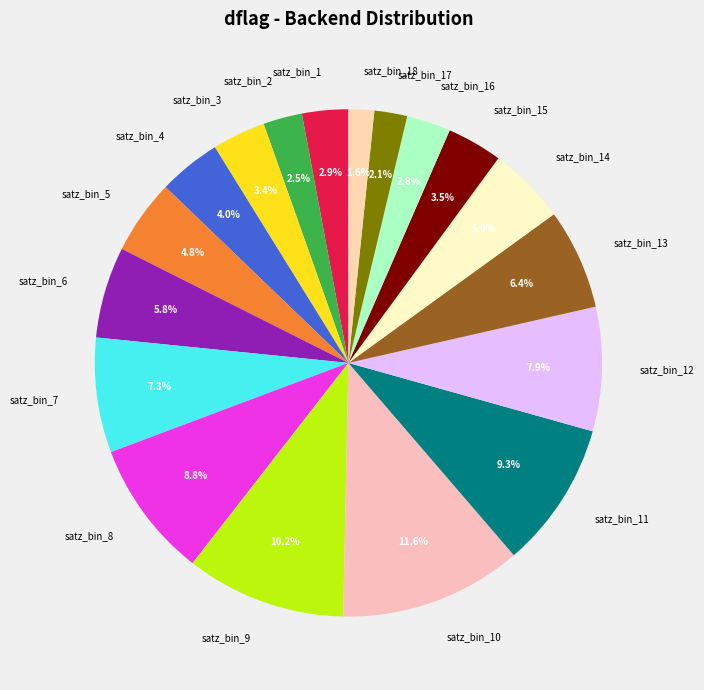

What percentage is NOT represented by satz_bin_4?

96.0%